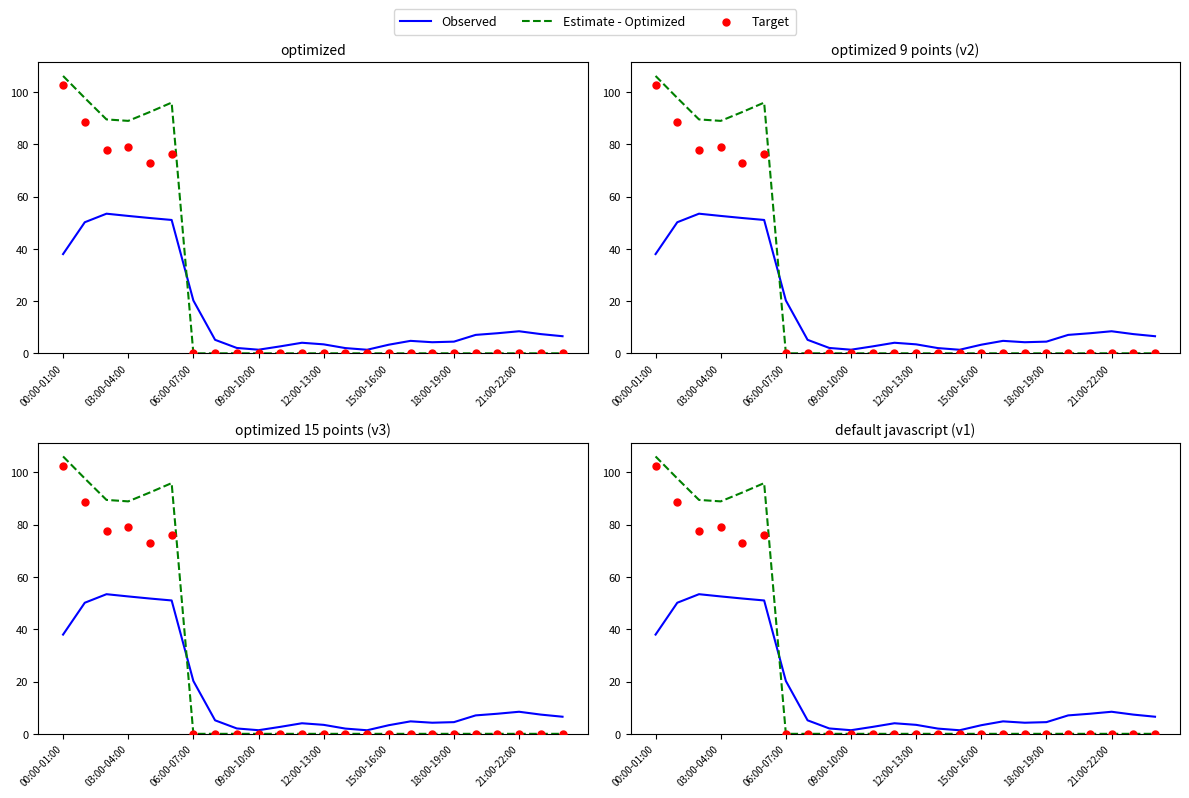

Which series reaches the minimum Y coordinate?

Estimate - Optimized